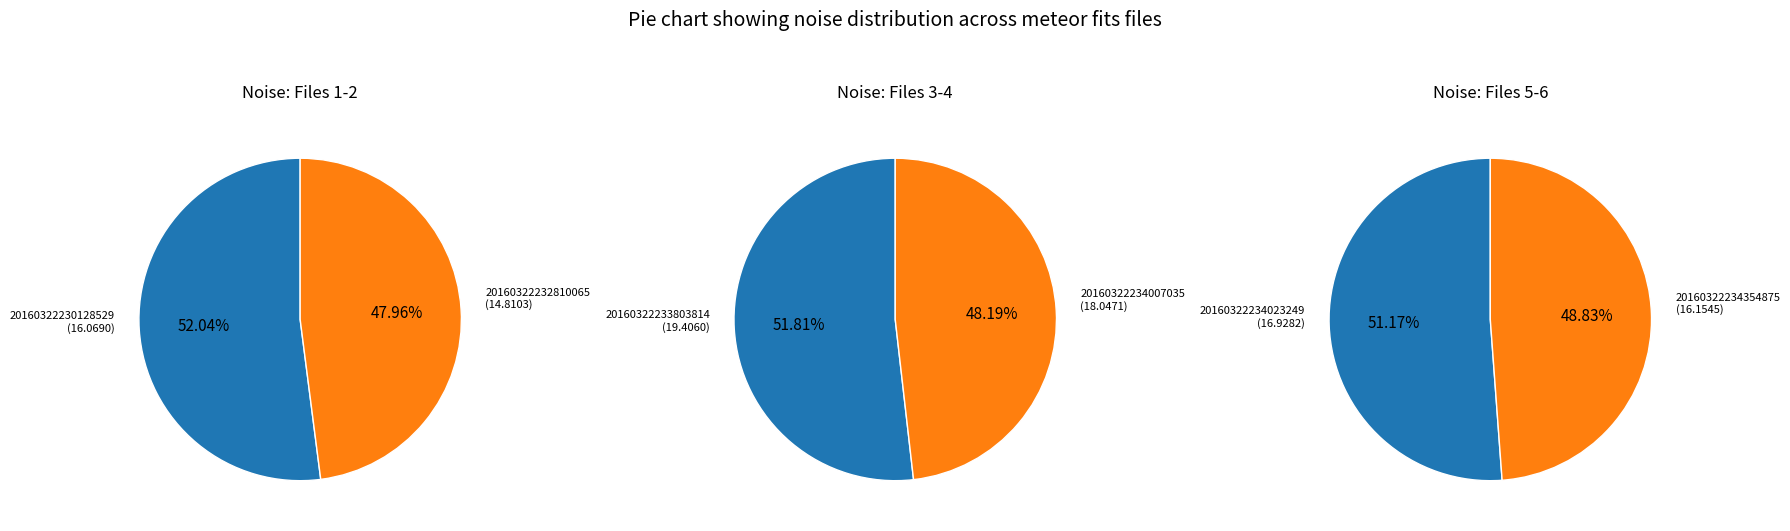

How many slices are in this pie chart?

6